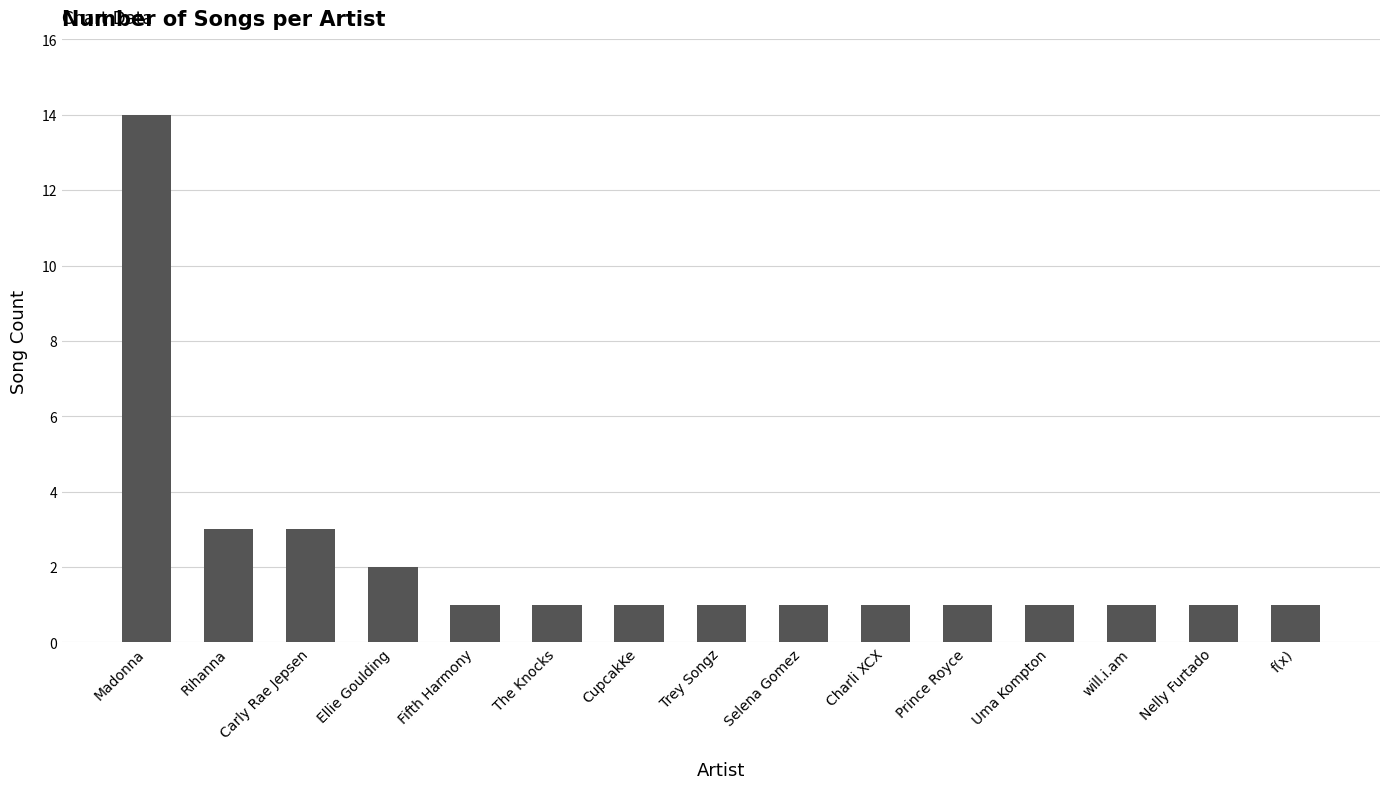

Which has a higher value, Fifth Harmony or Madonna?

Madonna